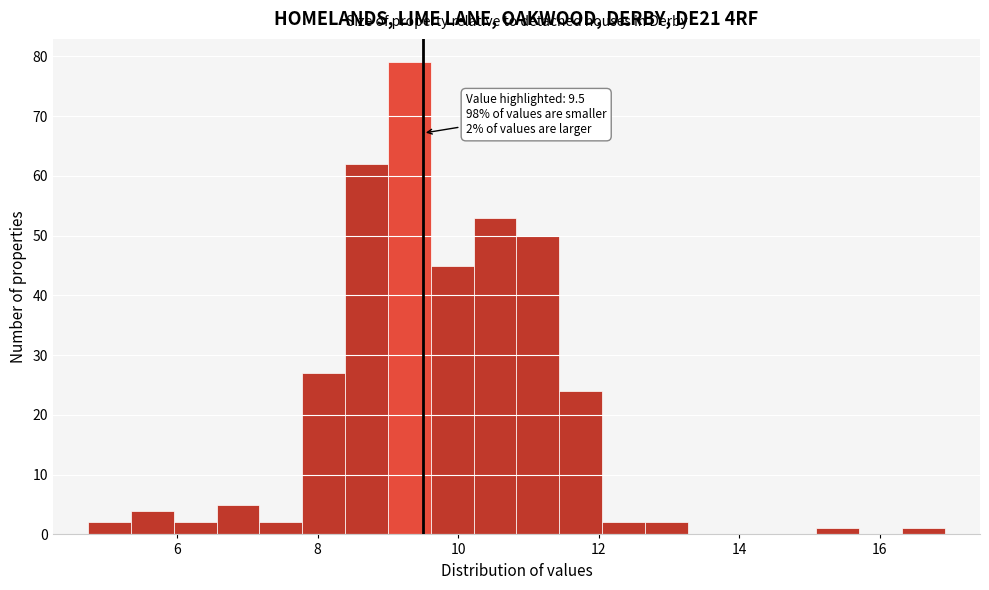

Read against the x-axis, roughly where is the centre of the tallest bar?

9.4